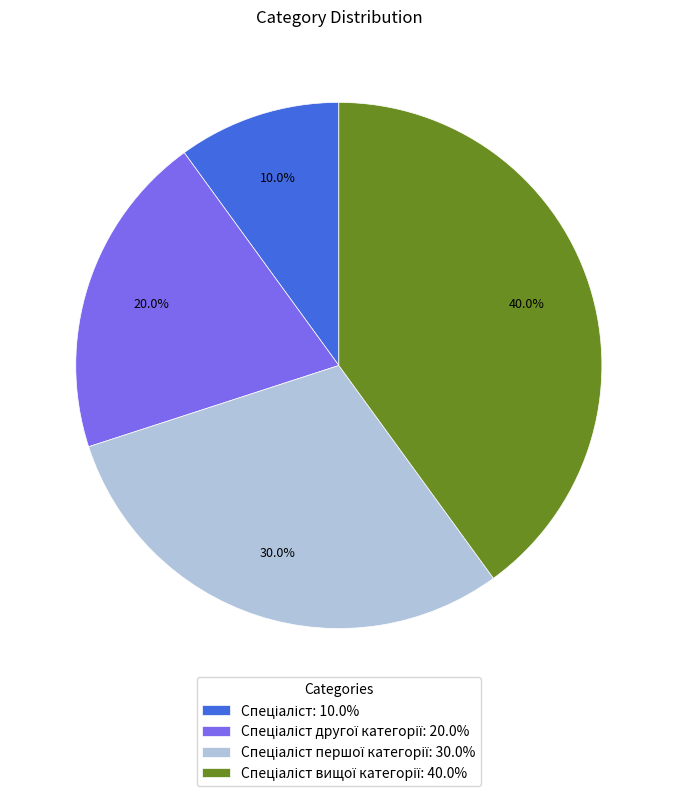

How many segments does this pie chart have?

4